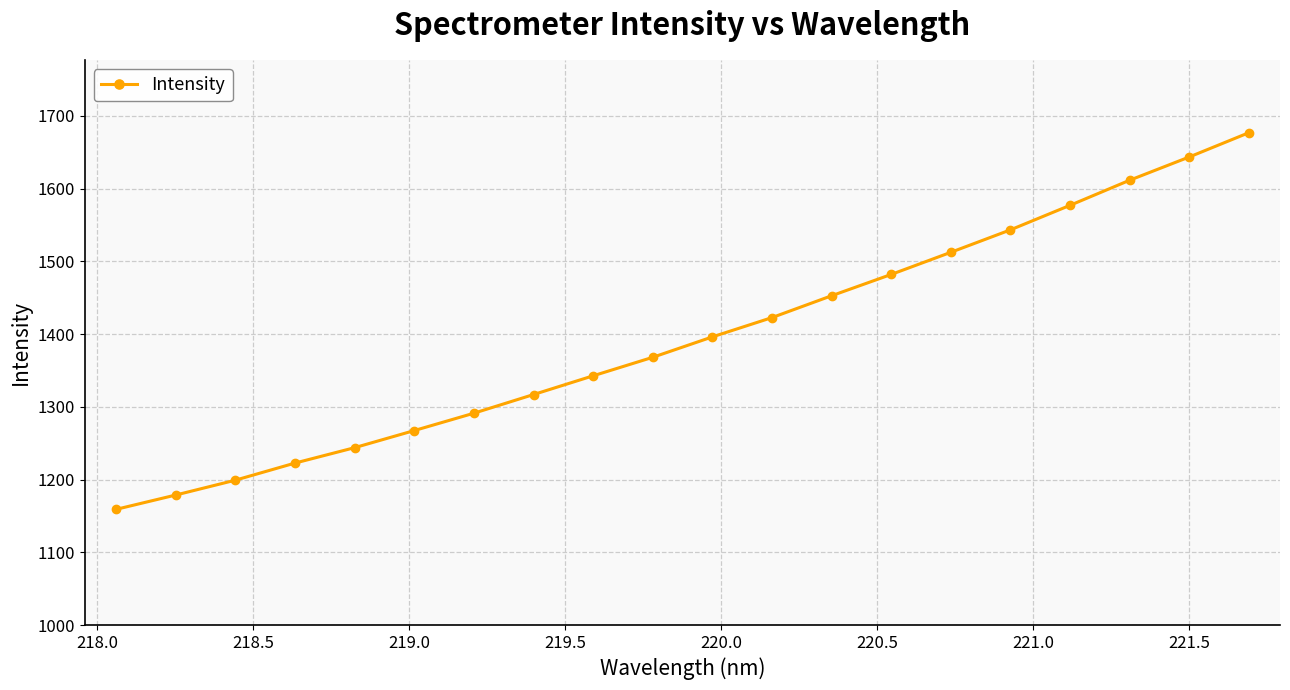

What is the difference between the maximum and minimum values?

517.9